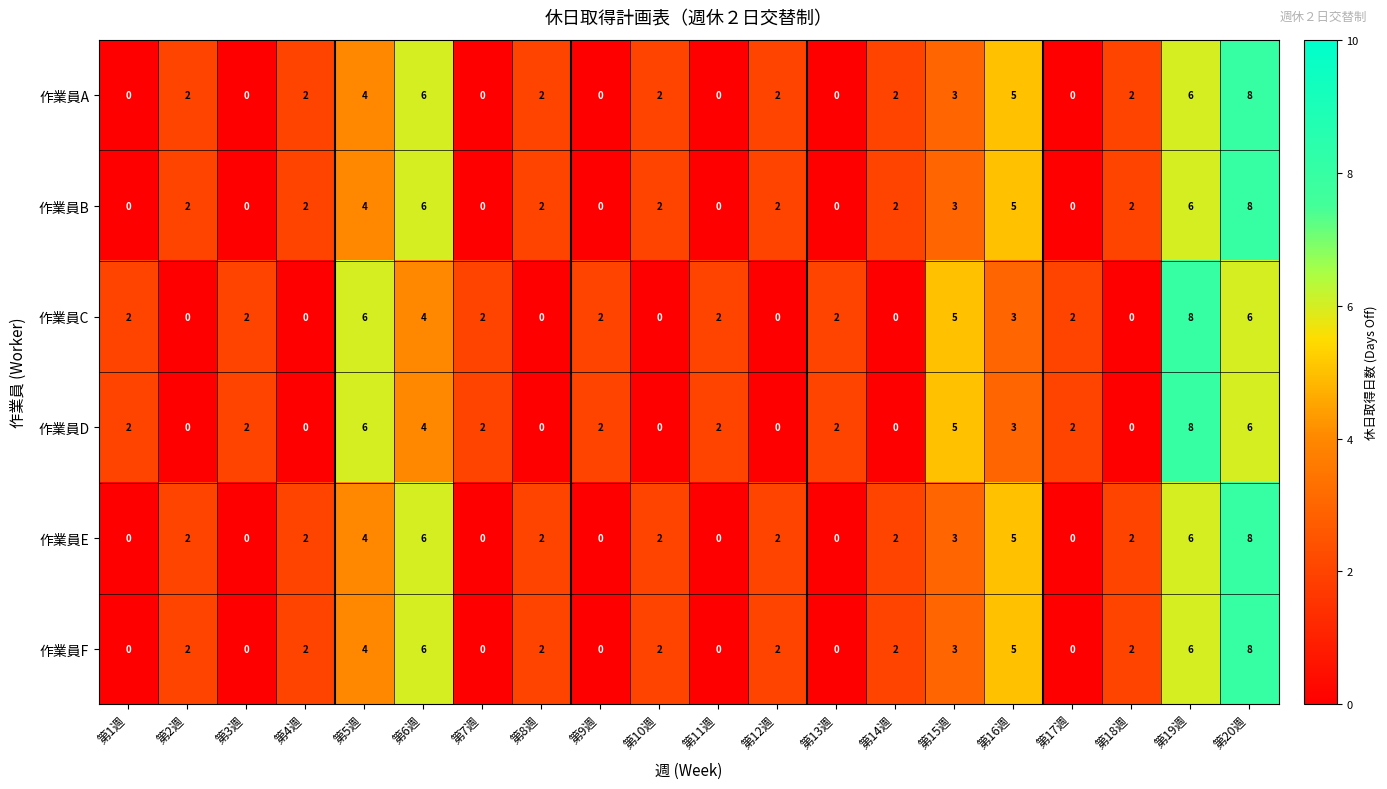

What is the difference between the highest and lowest values at 第7週?

2